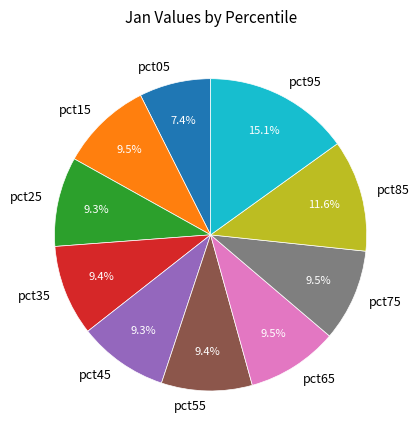

To the nearest percent, what is the combined percentage of pct95 and pct75?

25%